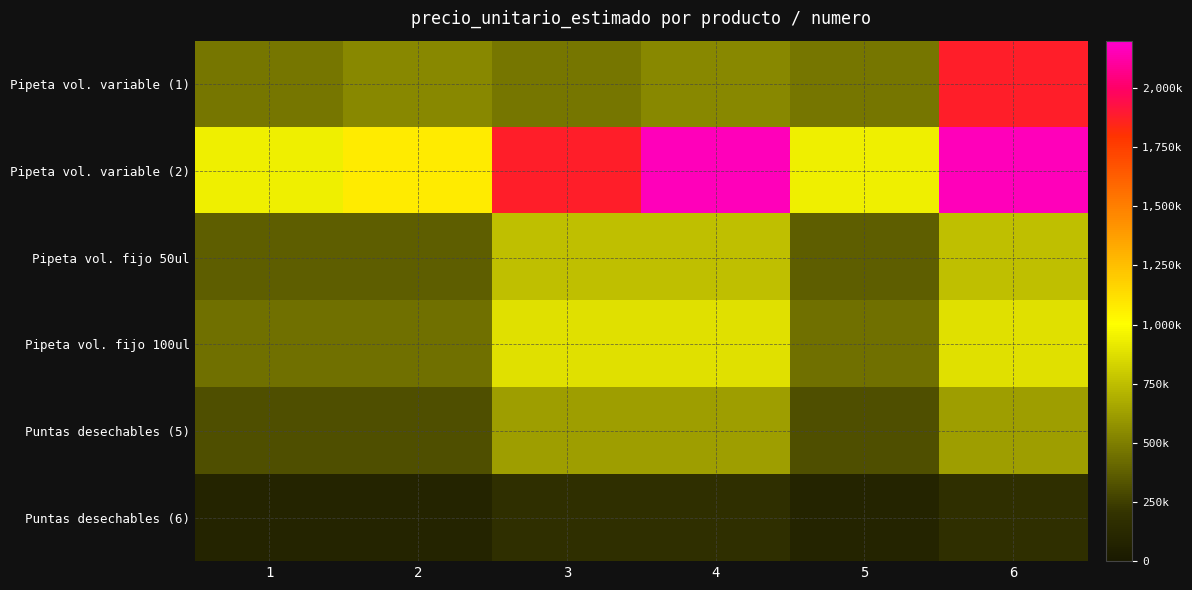

Between 1 and 5, which is larger?

1